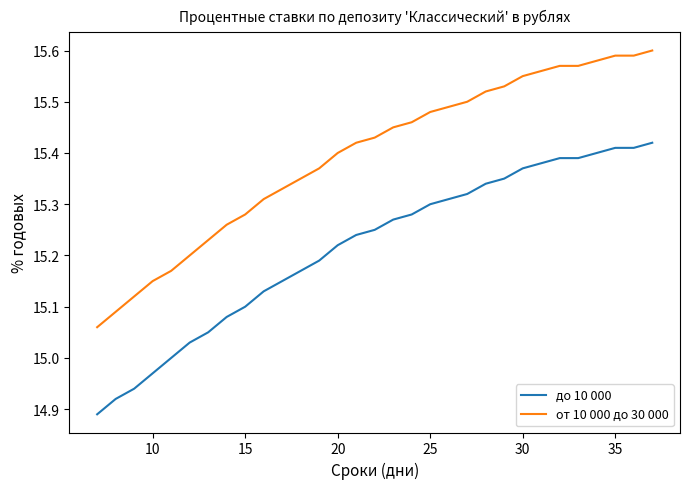

What is the difference between the maximum and minimum values in the от 10 000 до 30 000 series?

0.5